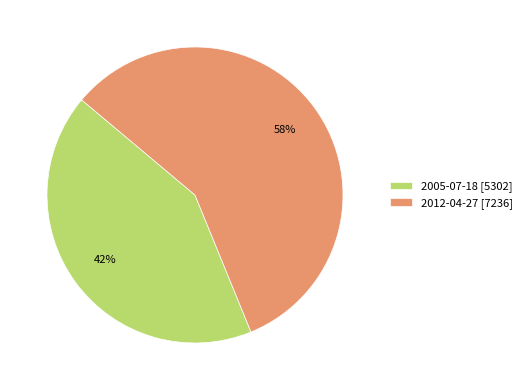

Is there any slice that represents more than half of the pie?

Yes